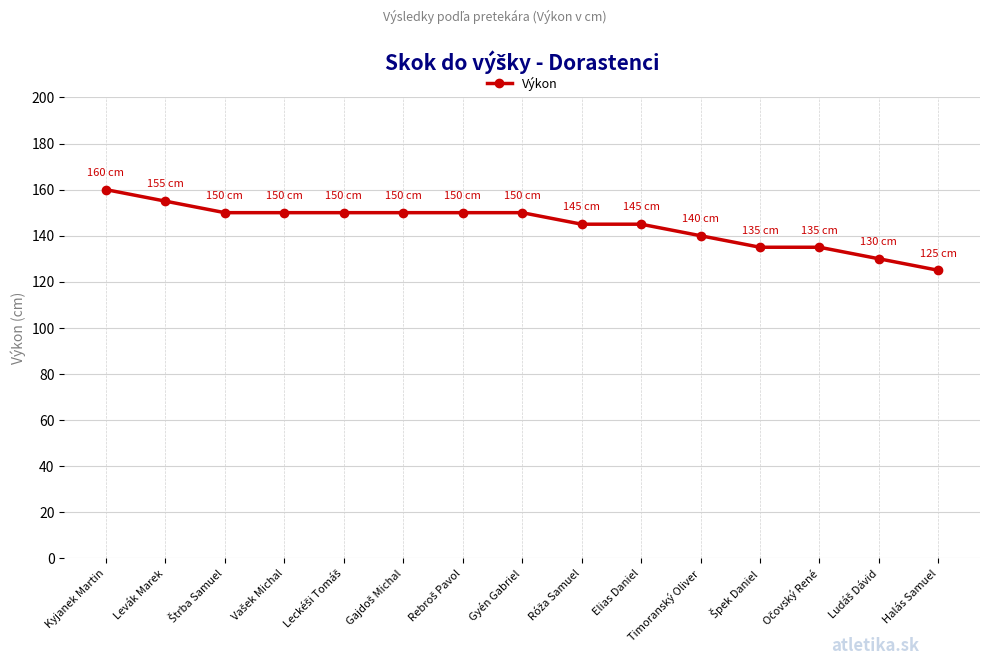

What is the value of the 8th point from the left?

150